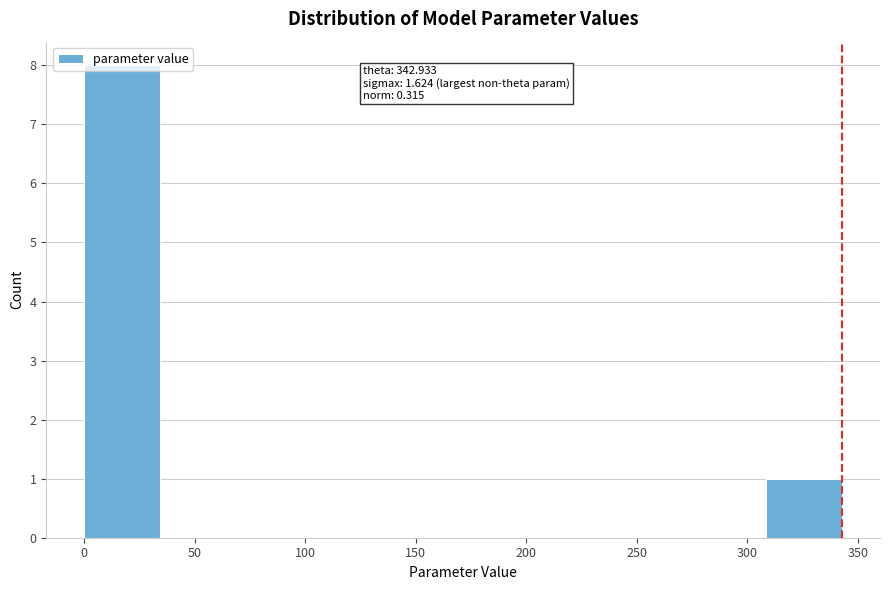

Over which range of the x-axis is the bar tallest?

0 to 35